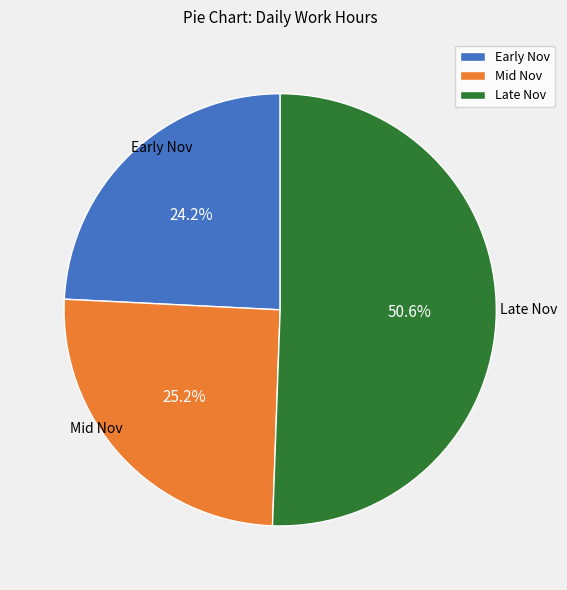

Approximately how many times larger is the value at Early Nov compared to Late Nov?

0.5